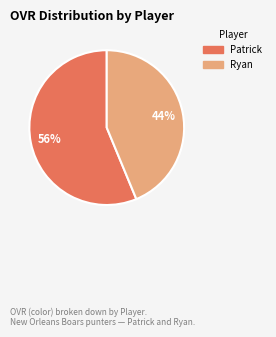

What percentage is the Ryan slice, to the nearest percent?

44%